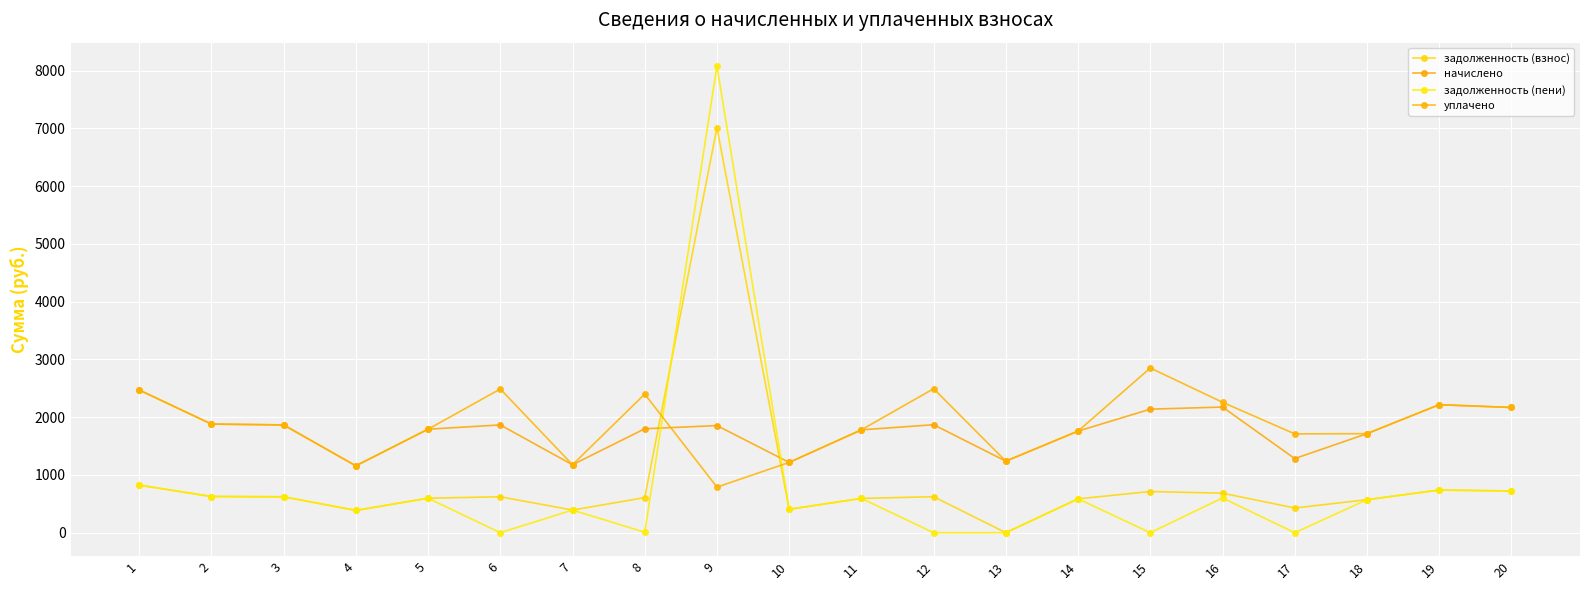

What value does the задолженность (пени) series have at 19?

738.6